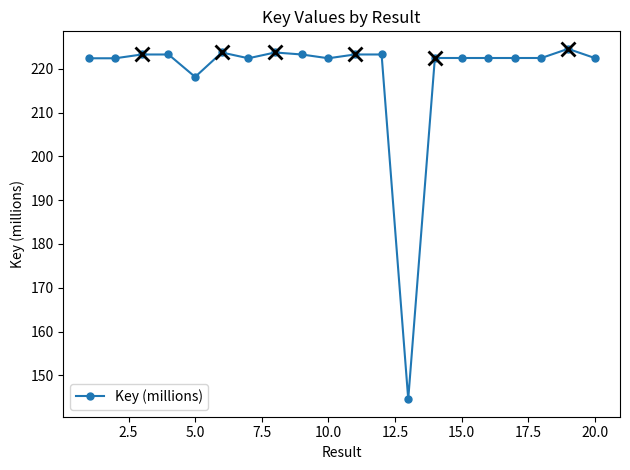

True or false: the data has more than 1 interior local peaks.

True